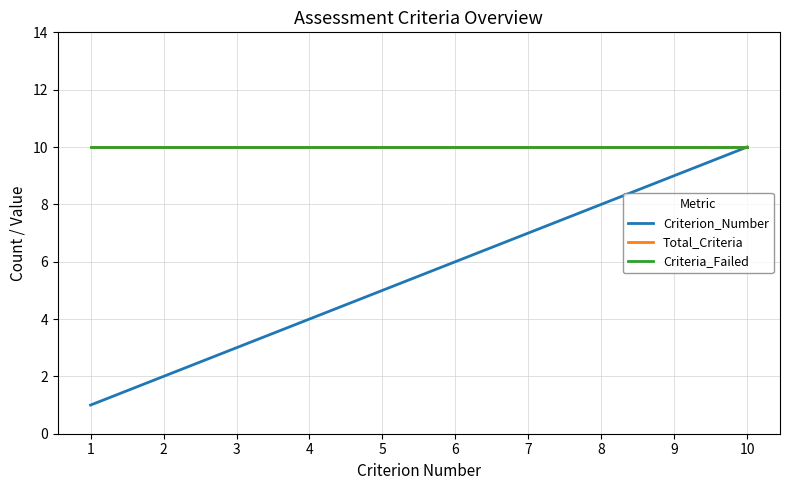

Reading left to right, what are all the values shown in this chart?

Criterion_Number: 1	2	3	4	5	6	7	8	9	10
Total_Criteria: 10	10	10	10	10	10	10	10	10	10
Criteria_Failed: 10	10	10	10	10	10	10	10	10	10